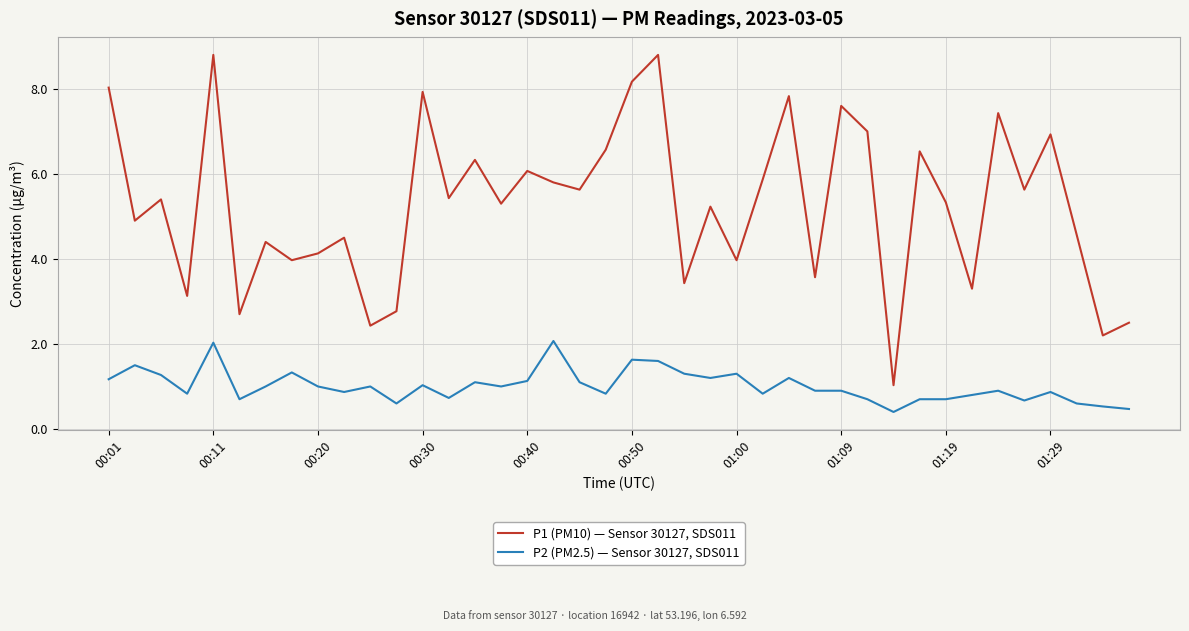

True or false: P1 (PM10) — Sensor 30127, SDS011 and P2 (PM2.5) — Sensor 30127, SDS011 intersect in this chart.

False